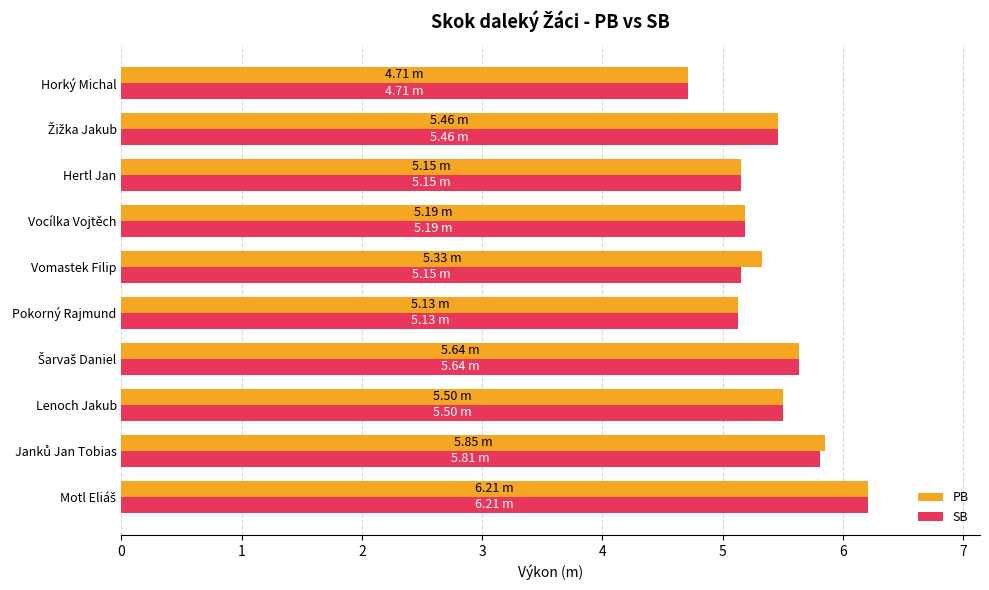

At how many categories does at least one series exceed 4?

10